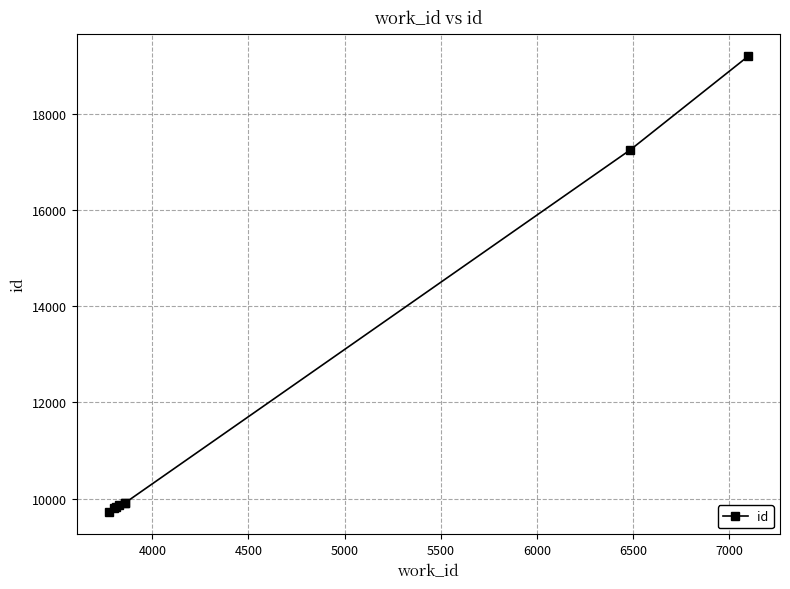

What is the greatest value displayed?

19196